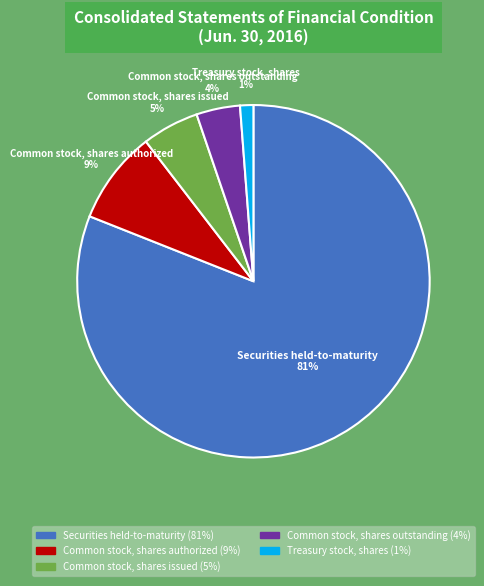

To the nearest percent, what is the combined percentage of Common stock, shares issued and Common stock, shares authorized?

14%